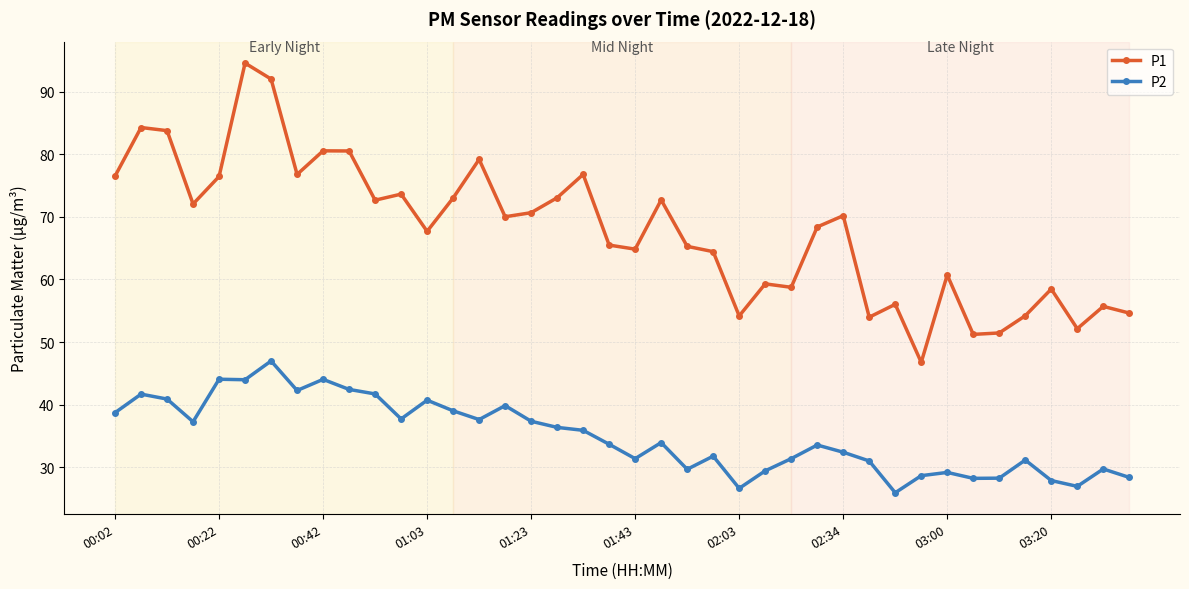

True or false: P2 has more than 0 interior local peaks.

True